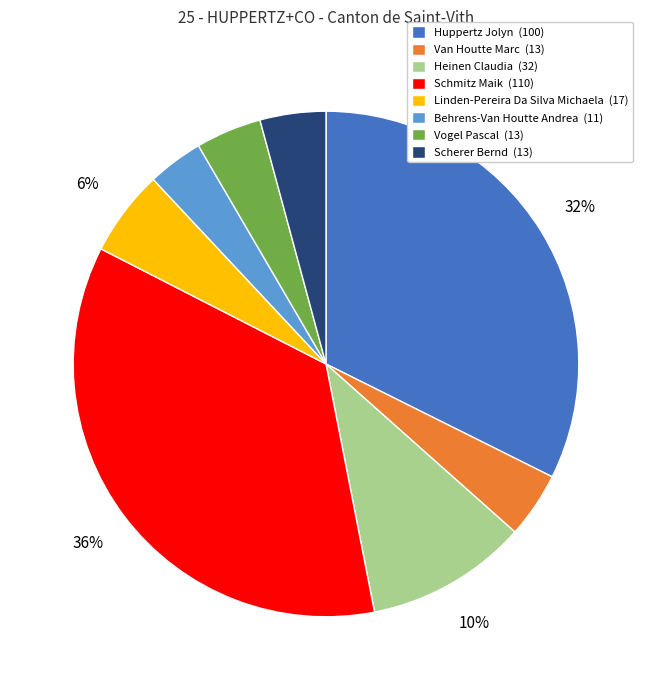

Which has a higher value, Behrens-Van Houtte Andrea or Schmitz Maik?

Schmitz Maik